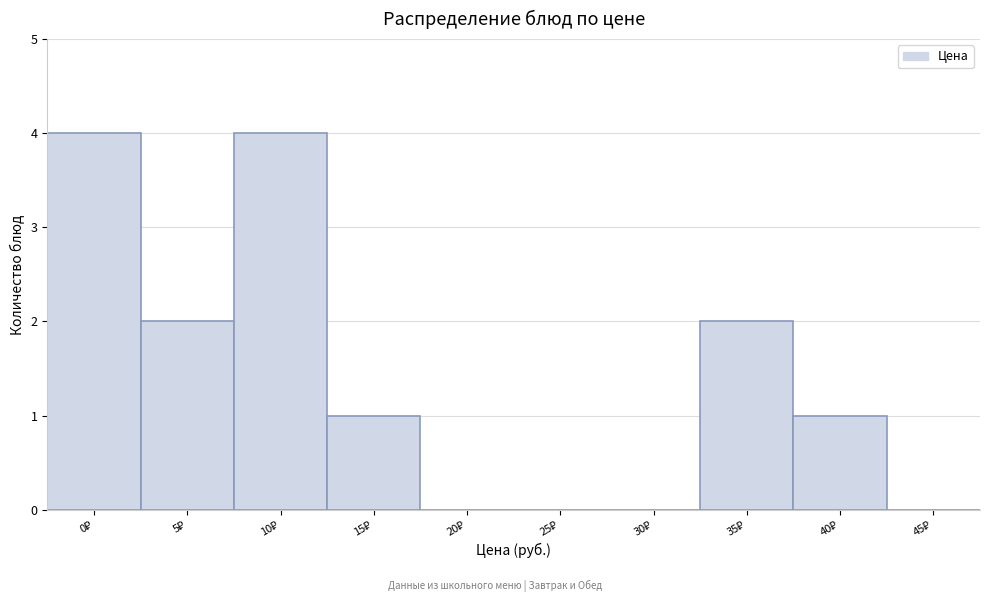

What is the sum of all values?

14